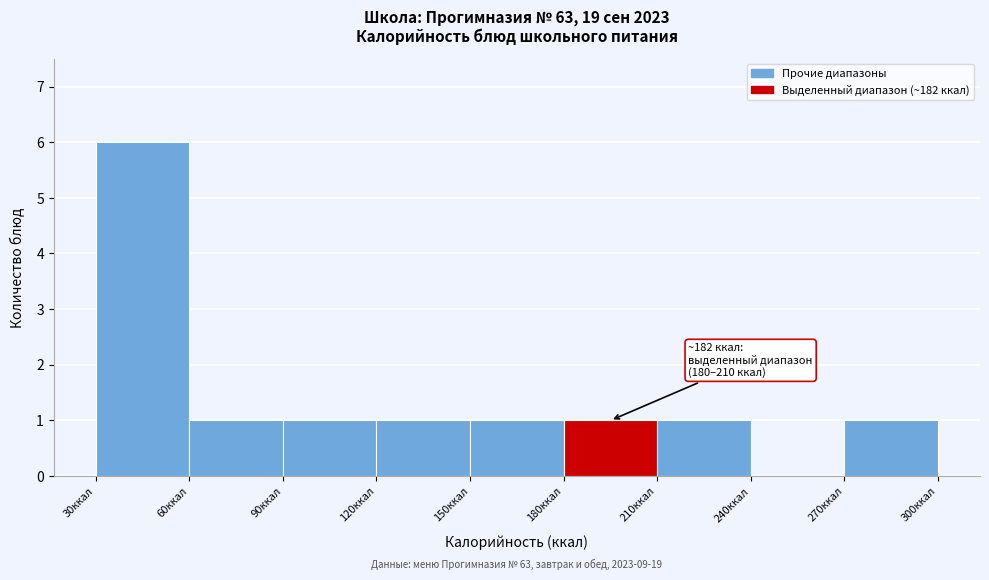

Which range on the x-axis has the tallest bar?

30 to 60